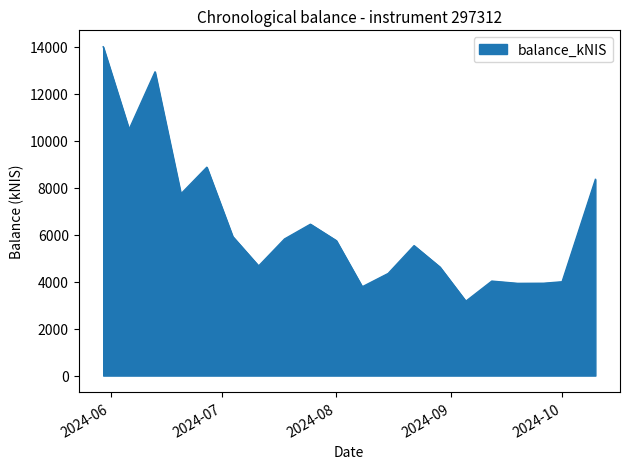

What is the difference between the maximum and minimum values?

10827.7